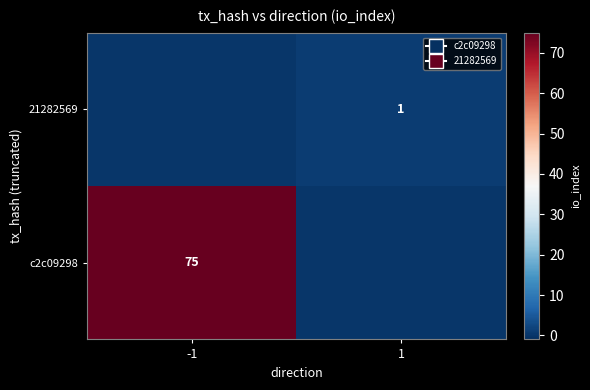

Between -1 and 1, which is larger?

1